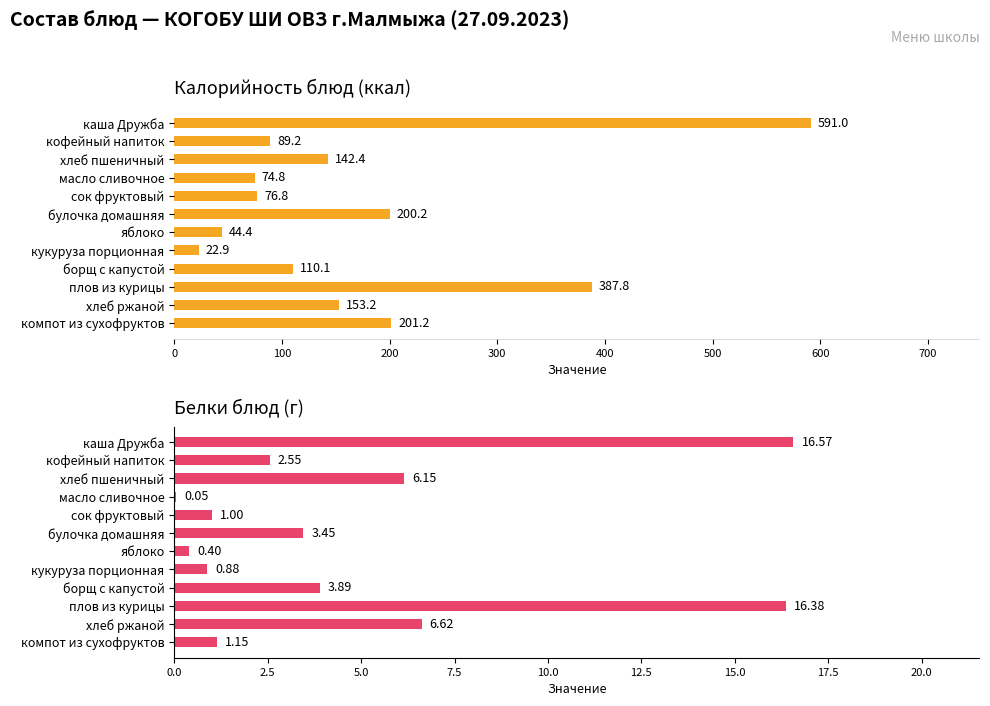

How many categories are shown in the chart?

12